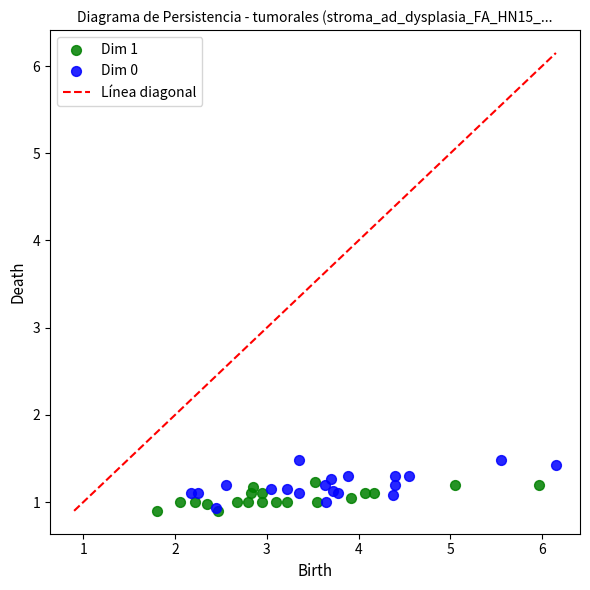

Which series reaches the maximum Y coordinate?

Dim 0